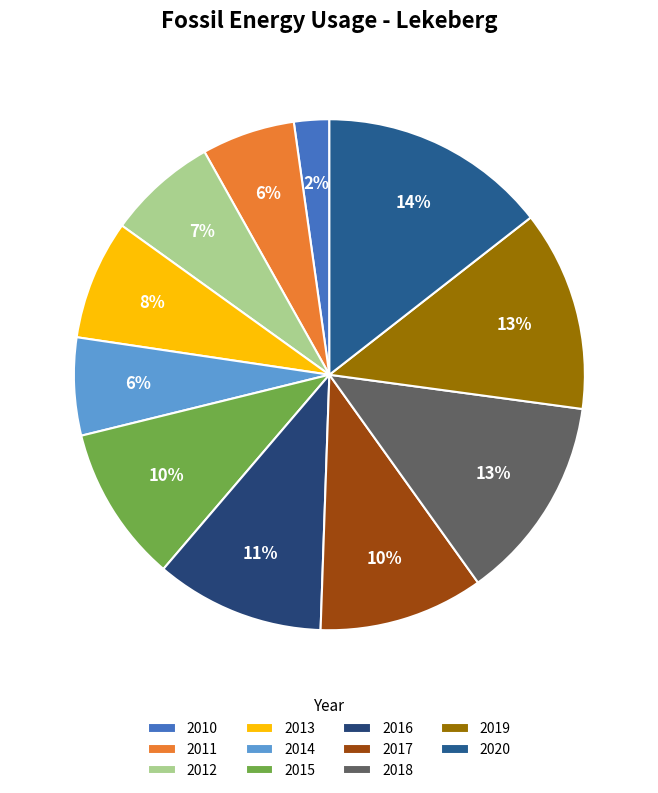

Between 2017 and 2014, which is larger?

2017